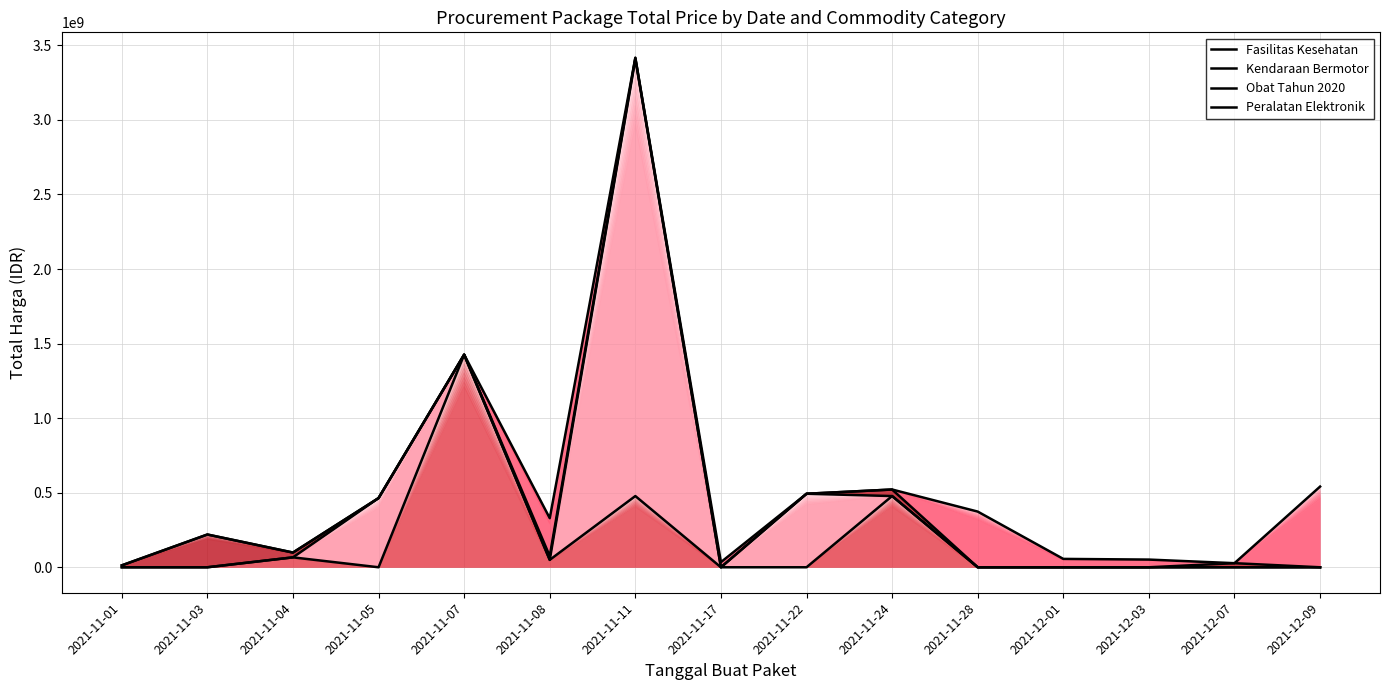

The value of Obat Tahun 2020 at 2021-11-17 is 0. True or false?

True